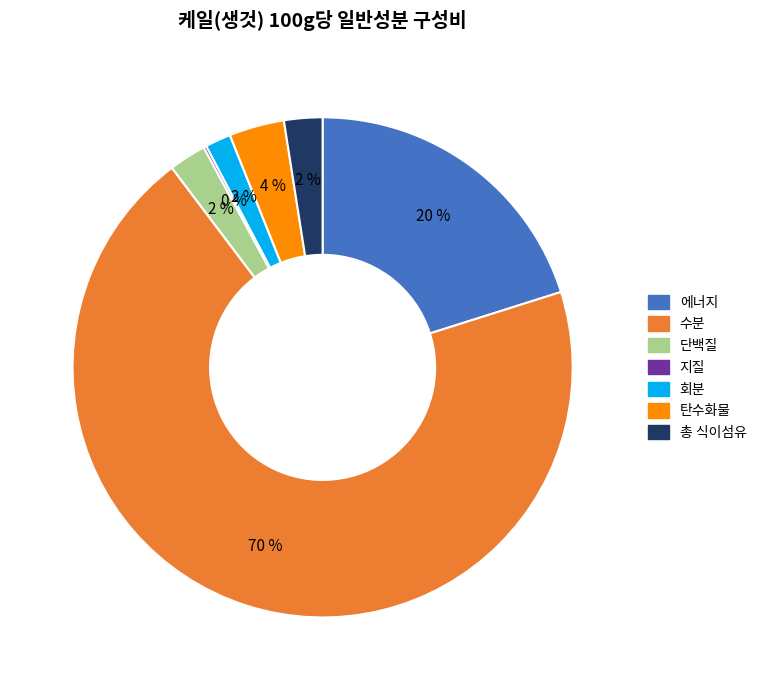

Which slice is the largest?

수분